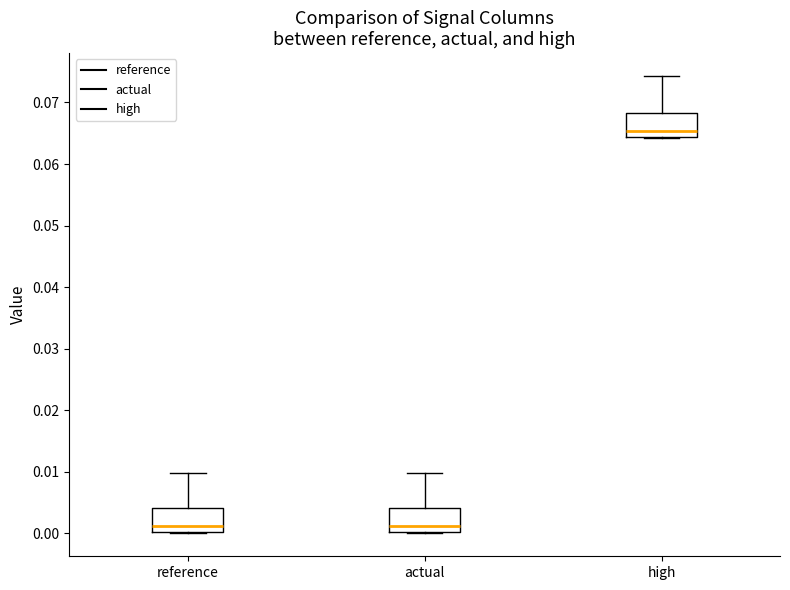

Reading left to right, transcribe this box plot: for each box, give where its median line is, the range the box spans, and where its two whiskers end, as read against the y-axis. The values are not printed on the chart, so give them approximately, as read against the axis.

reference: median 0.001, box 0.000 to 0.004, whiskers 0.000 to 0.010
actual: median 0.001, box 0.000 to 0.004, whiskers 0.000 to 0.010
high: median 0.065, box 0.064 to 0.068, whiskers 0.064 to 0.074